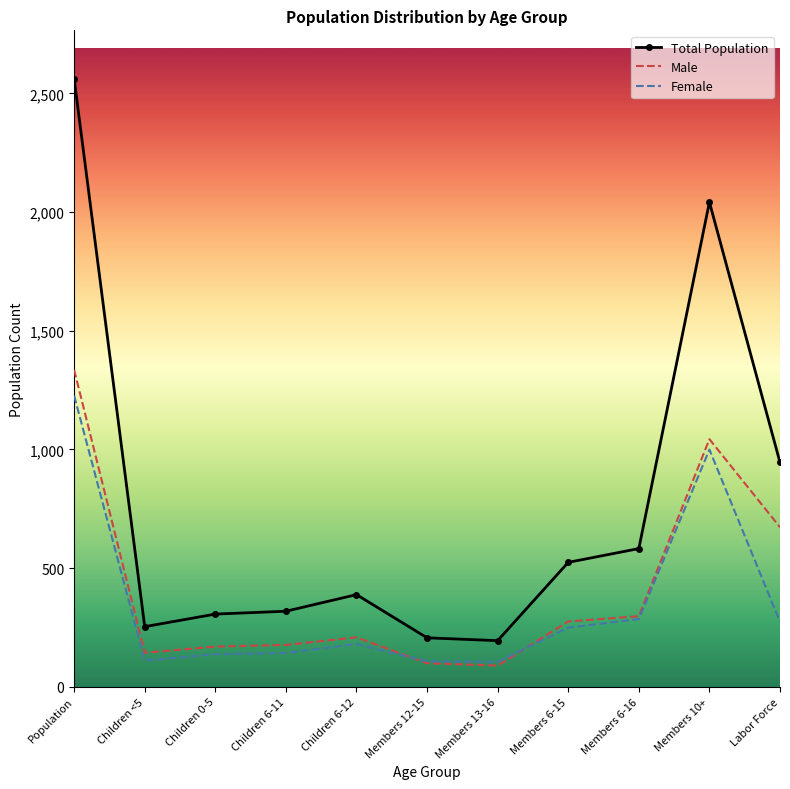

What is the highest value of the Female series?

1226